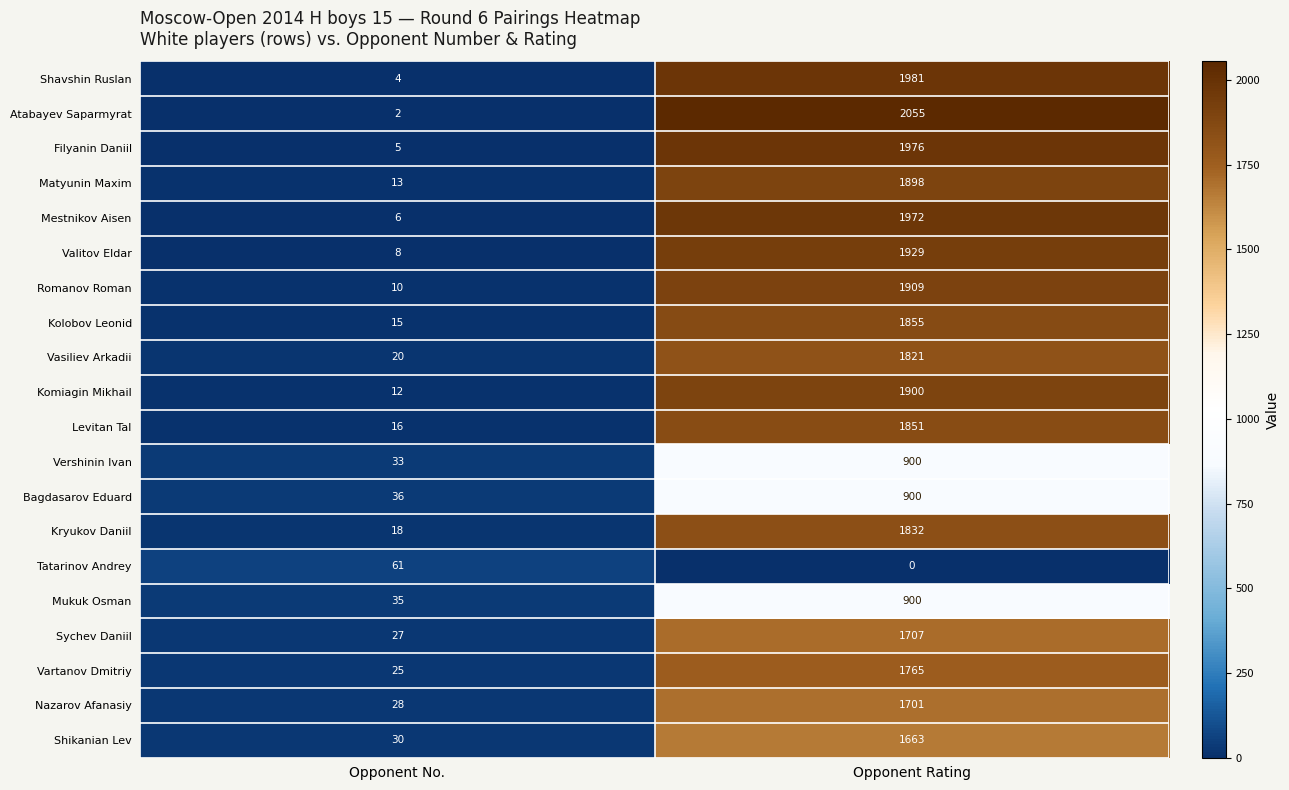

What is the maximum value shown in the chart?

2055